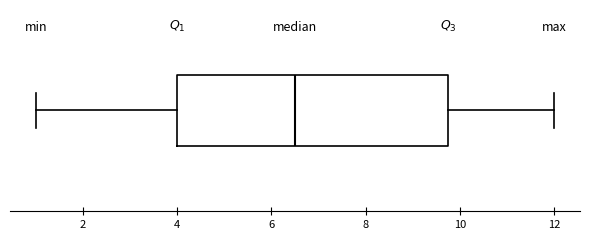

Read this box plot against the x-axis: the position of the median line, the range covered by the box, and the ends of both whiskers. The values are not printed on the chart, so give them approximately, as read against the axis.

median 6.6, box 4.0 to 9.8, whiskers 1.0 to 12.0